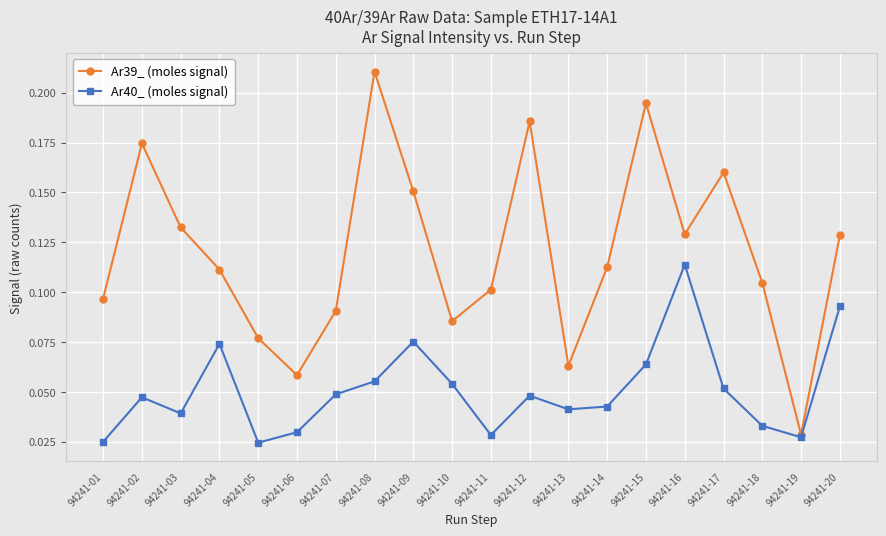

What are all the series names shown in the legend?

Ar39_ (moles signal), Ar40_ (moles signal)